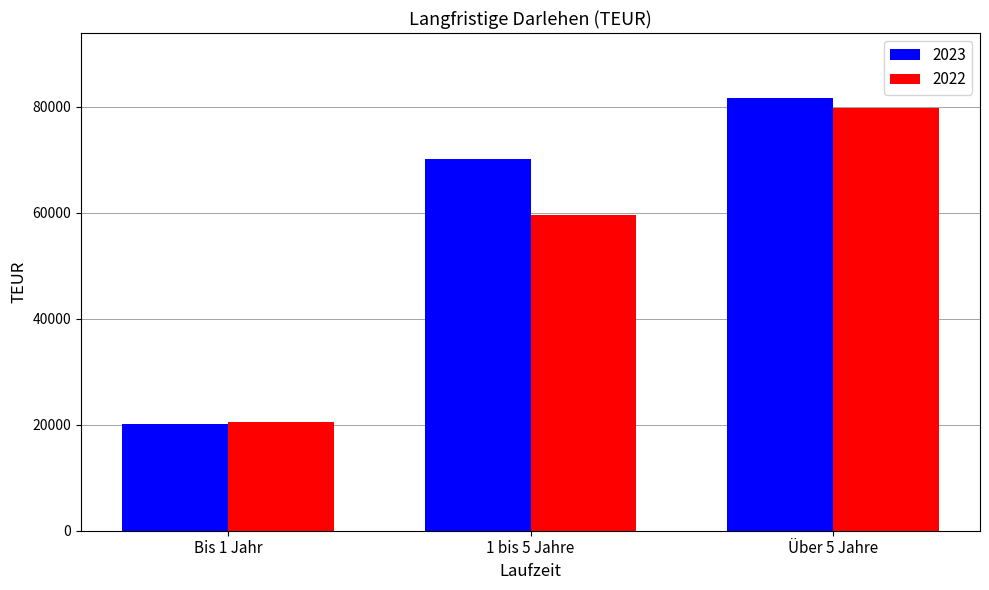

What are all the series names shown in the legend?

2023, 2022